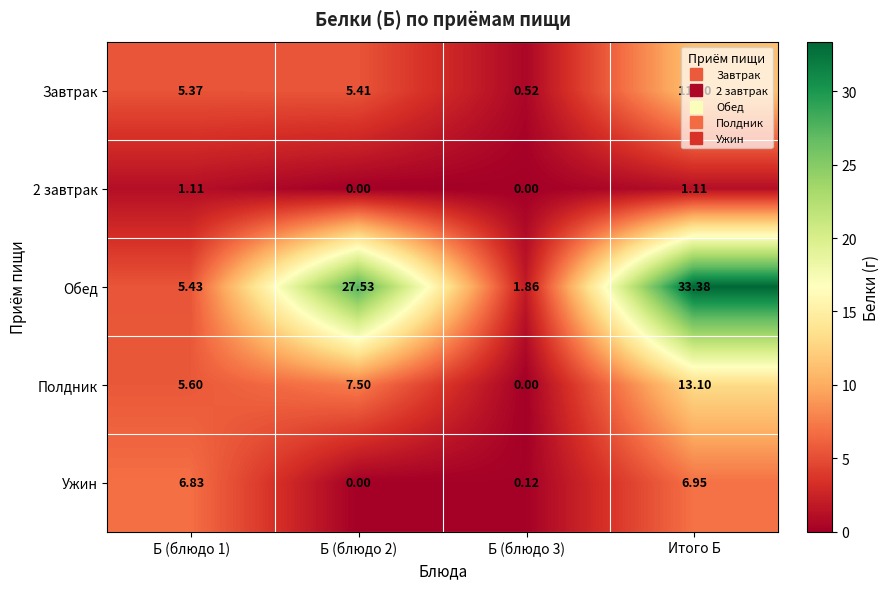

At which category is the sum across all series the highest?

Итого Б